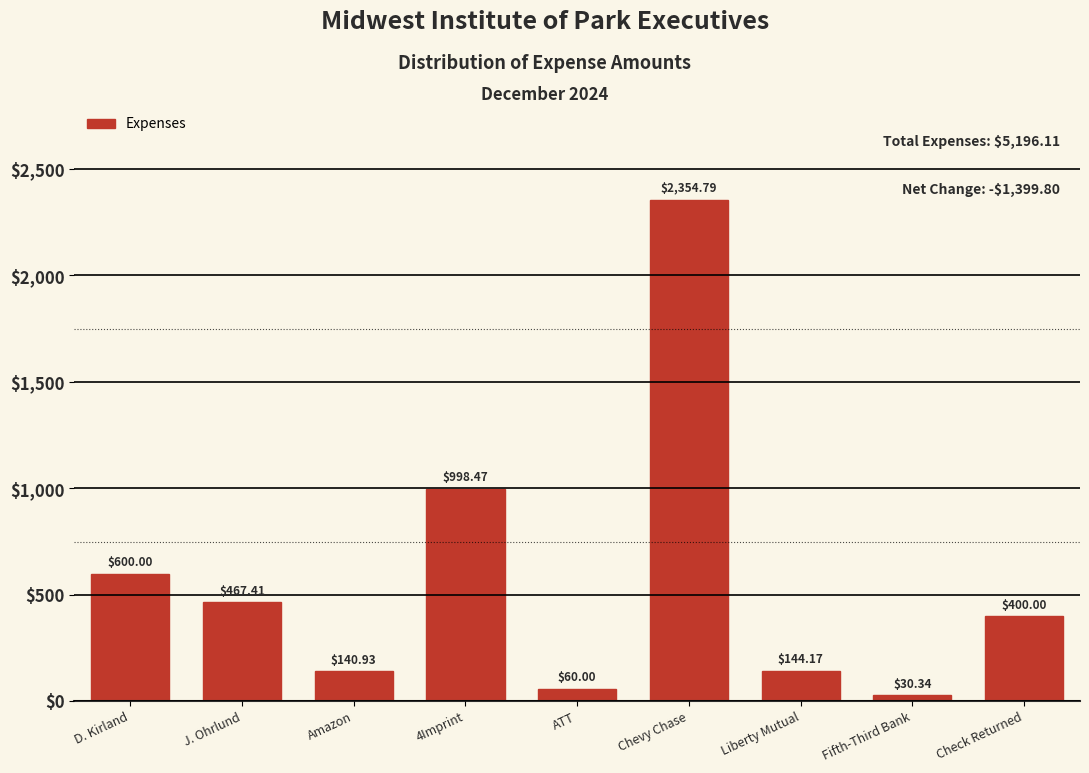

Between J. Ohrlund and D. Kirland, which is larger?

D. Kirland